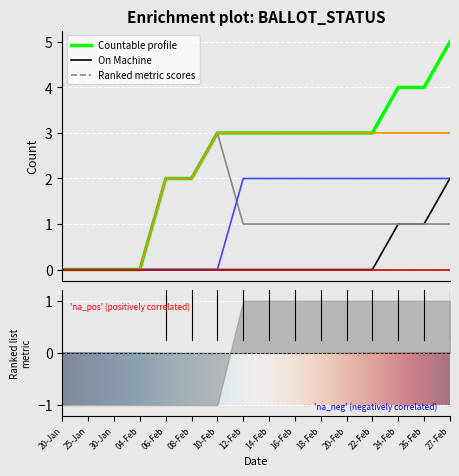

At which category is the sum across all series the highest?

27-Feb